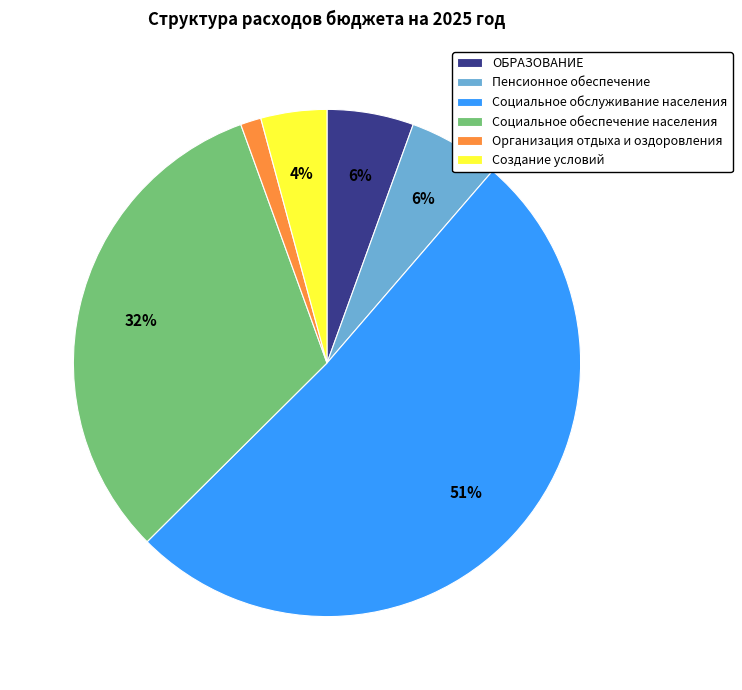

The Социальное обеспечение населения slice represents 26% of the pie. True or false?

False